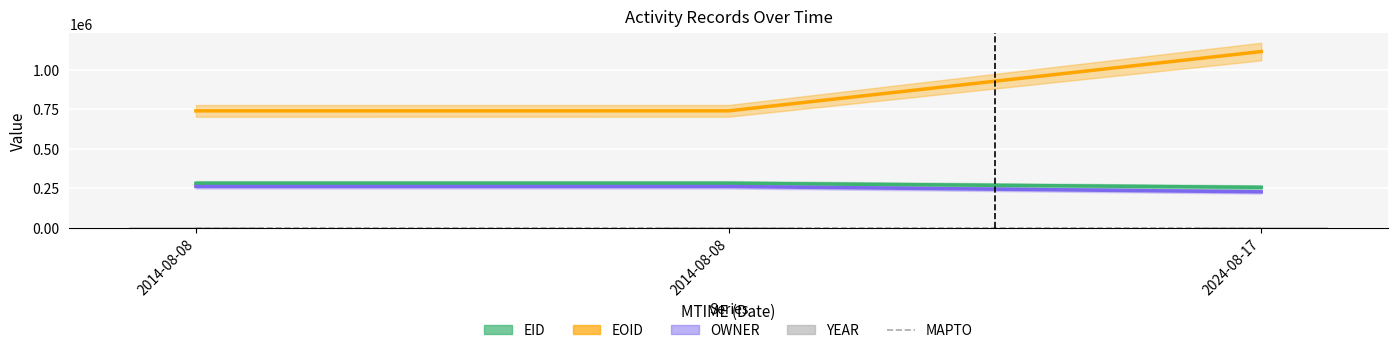

At which label is MAPTO closest to 0?

2014-08-08